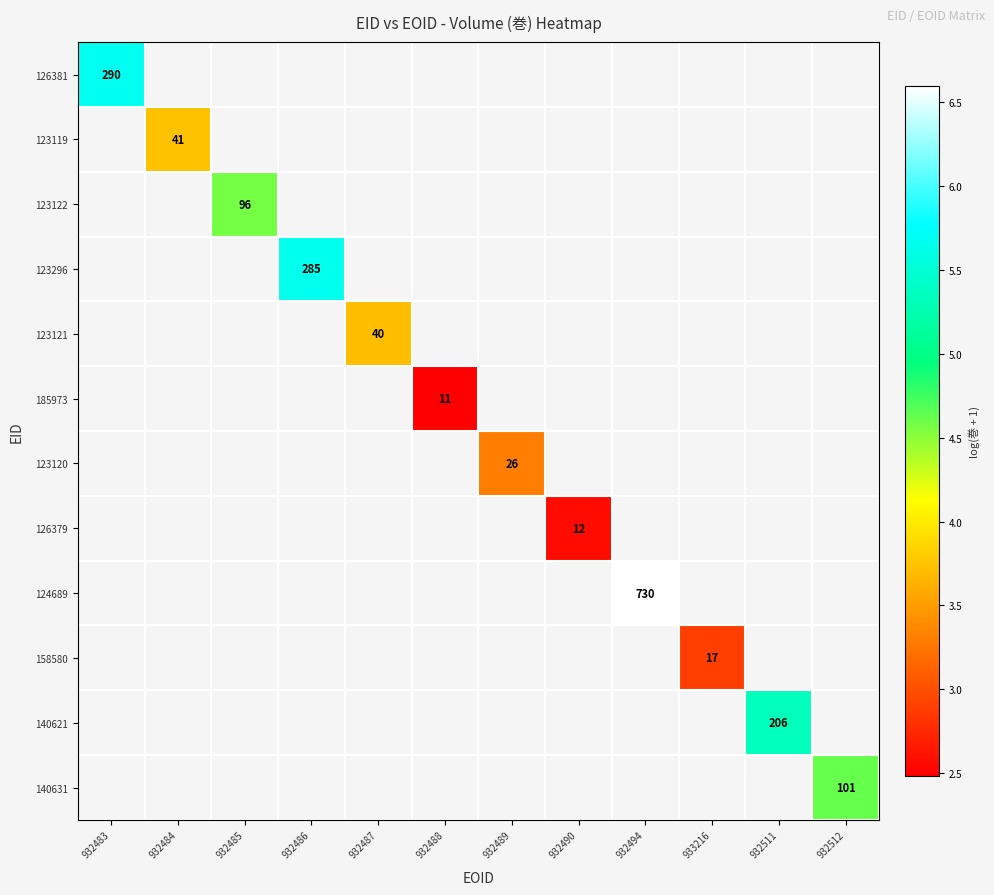

At which label is 126381 closest to 5?

932483